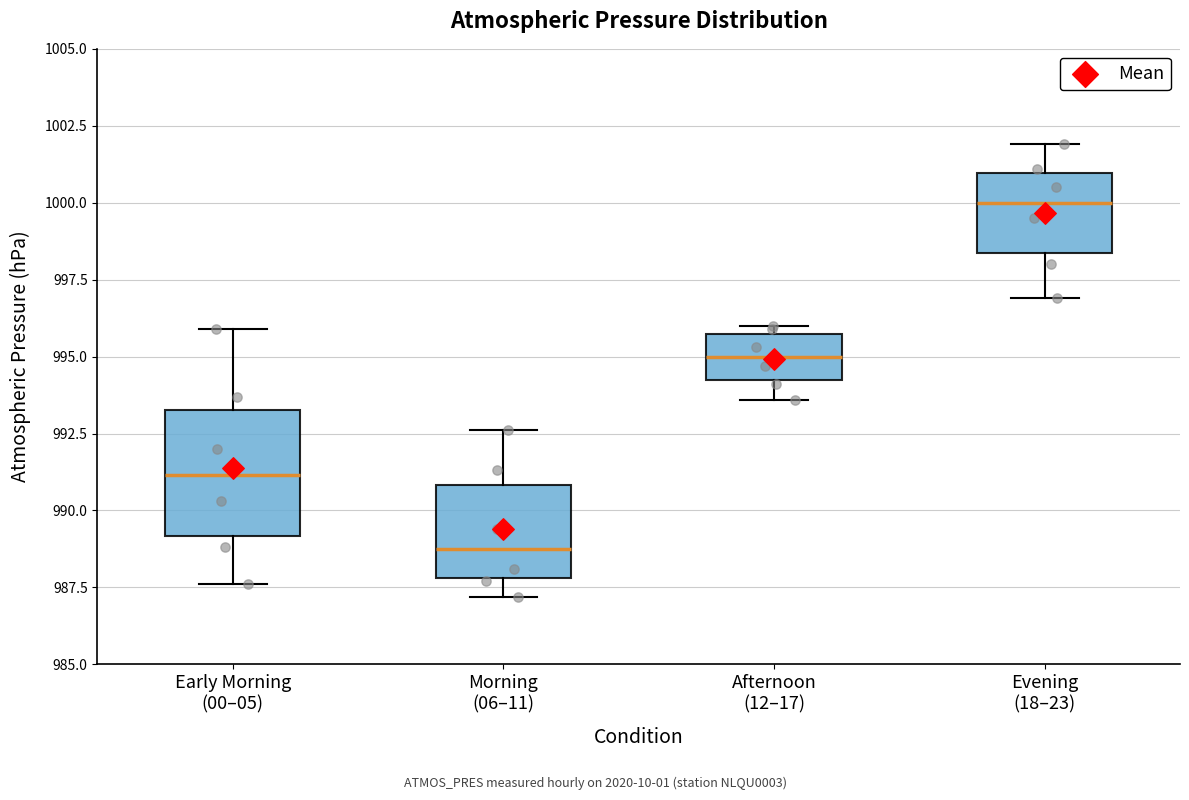

Which box's median line is the highest?

Evening (18–23)